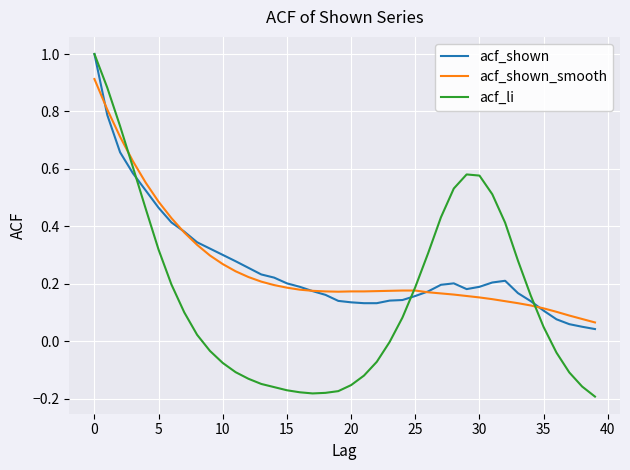

Which series has the widest spread of values?

acf_li